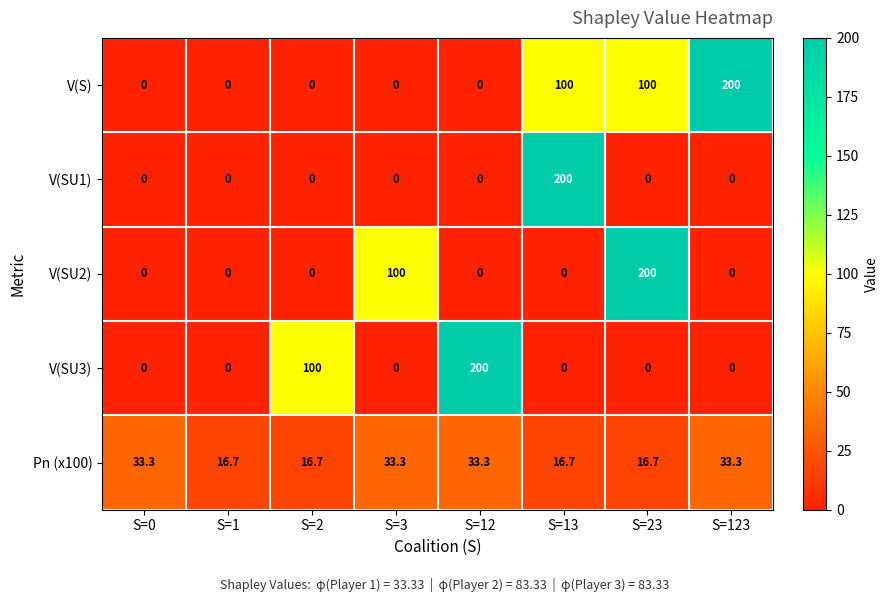

What is the sum of all V(S) values?

400.0